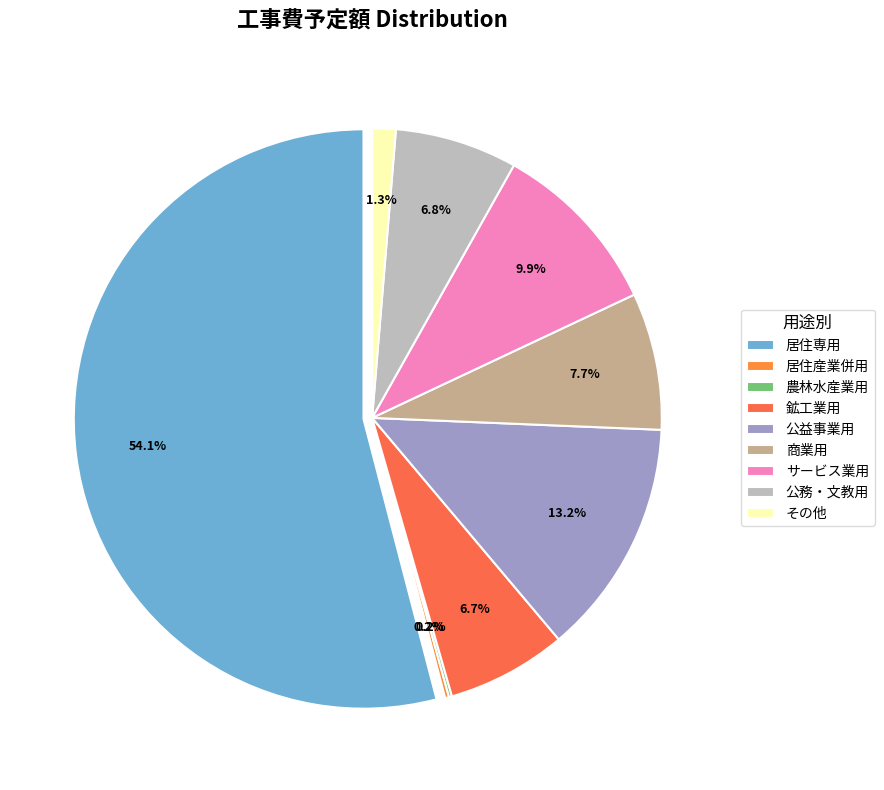

What percentage do 商業用 and 公益事業用 together represent?

20.9%